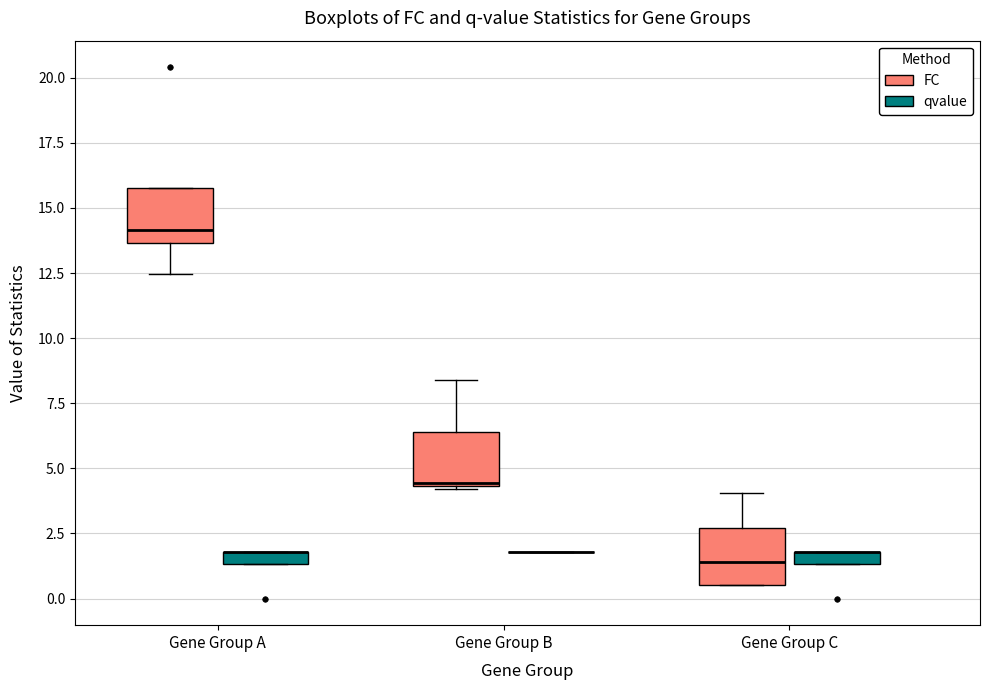

Where does the lower whisker of the box for Gene Group A (FC) end on the y-axis? The values are not printed on the chart, so give them approximately, as read against the axis.

12.5